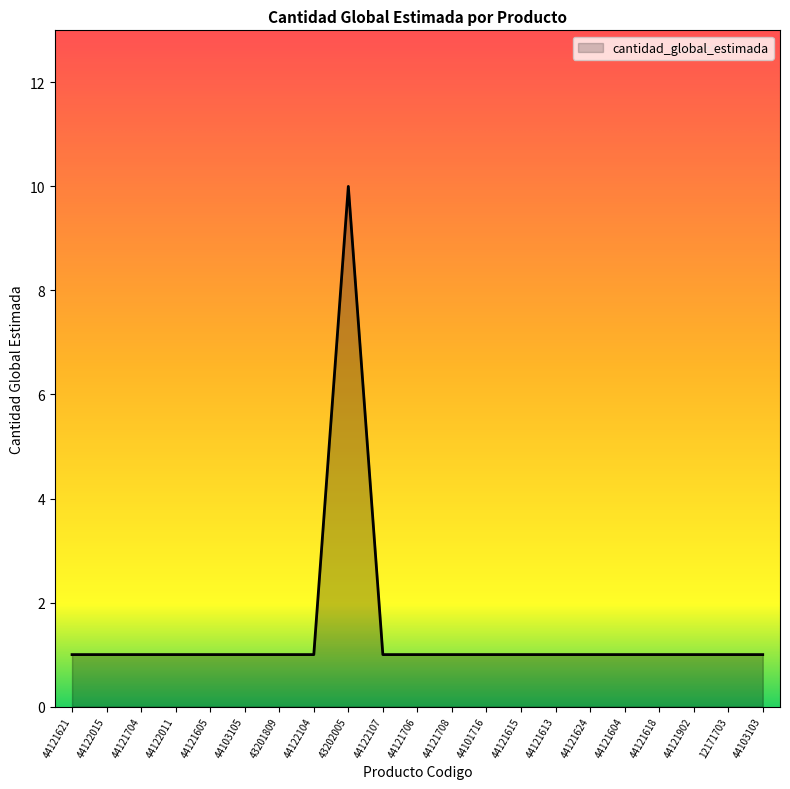

The chart shows a value of 1 at 44122104. True or false?

True